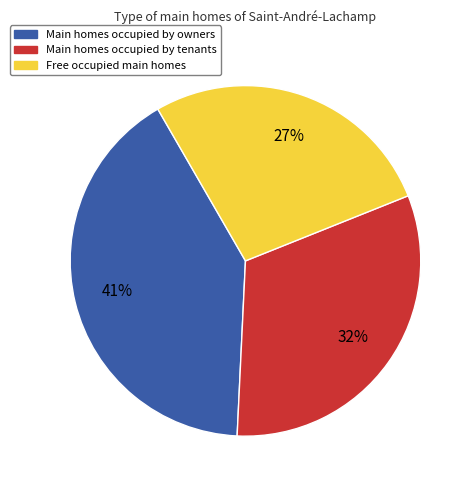

Do Main homes occupied by owners and Main homes occupied by tenants together represent more than half of the pie?

Yes